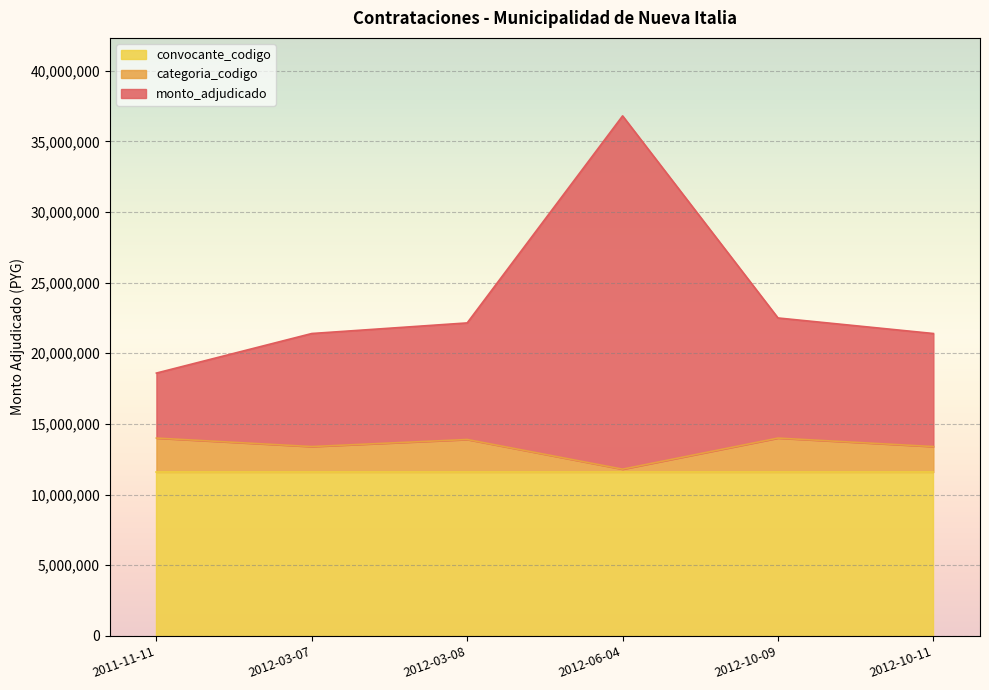

What is the lowest value of the convocante_codigo series?

11600000